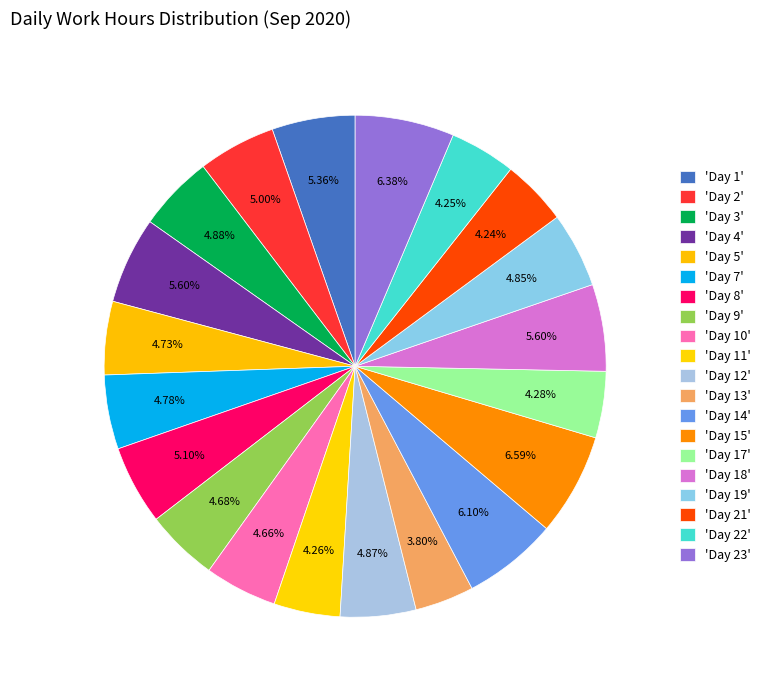

Is there a majority slice in this chart?

No